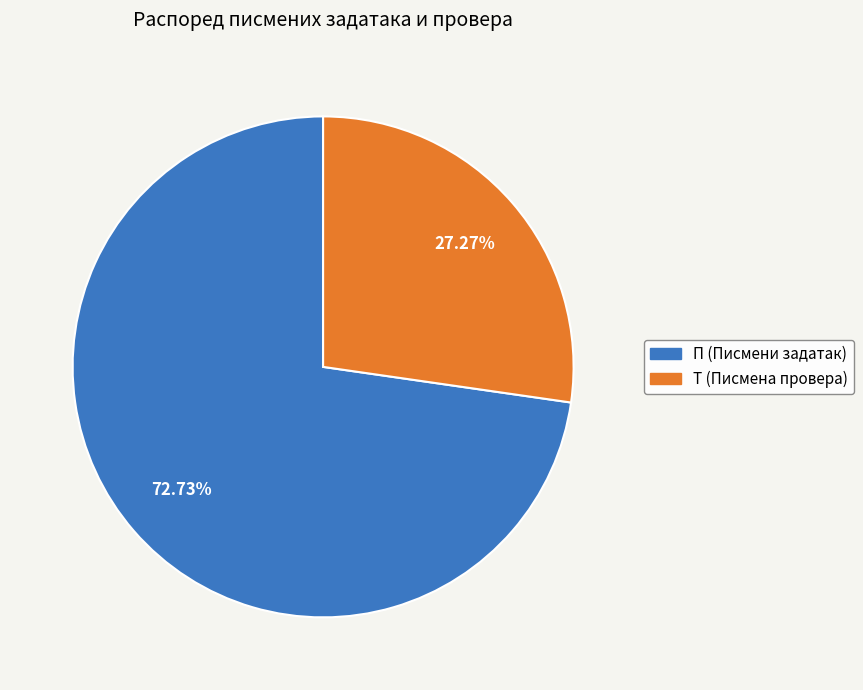

Count the number of slices in the pie.

2